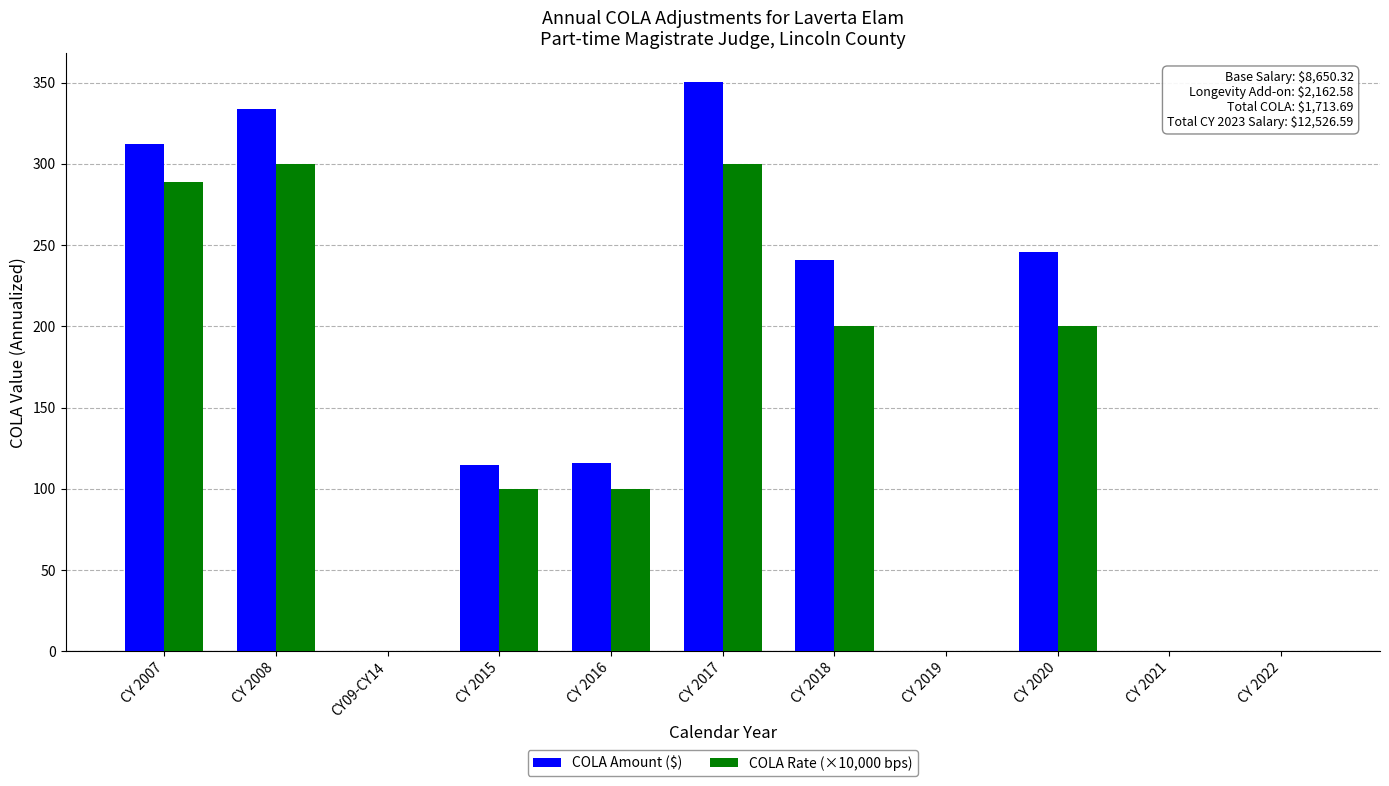

How many groups of bars are there?

11